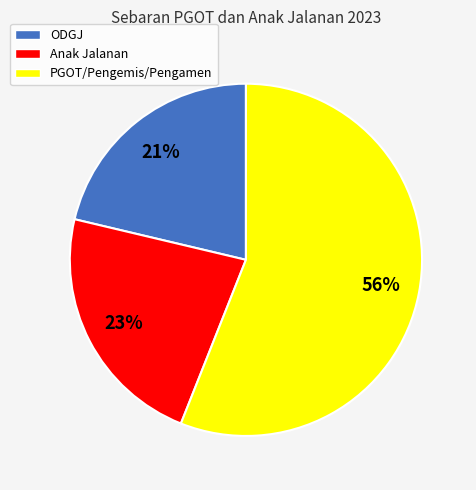

Does ODGJ represent more than half of the total?

No